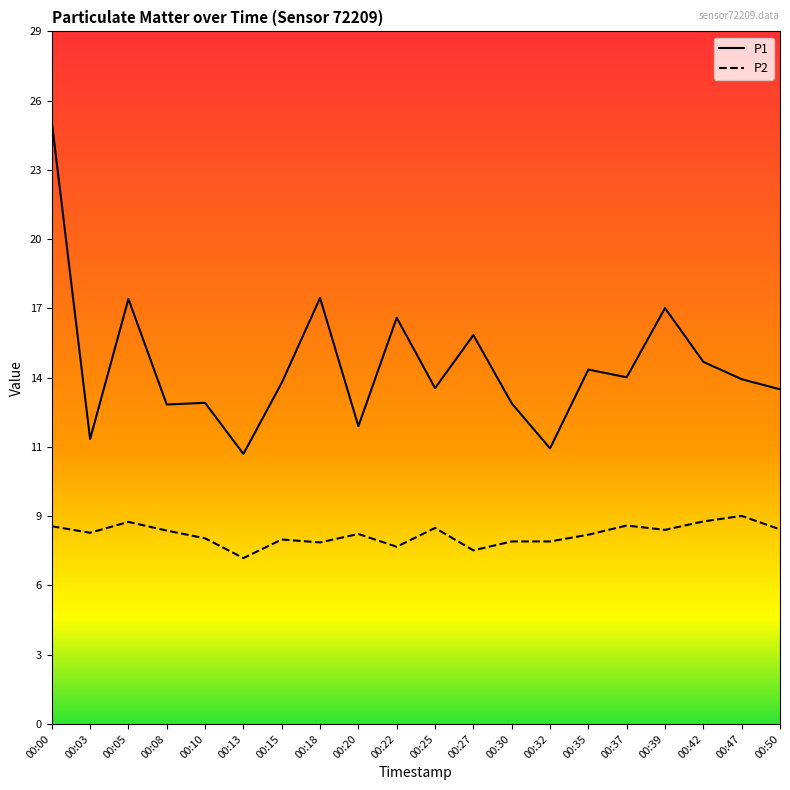

What are all the series names shown in the legend?

P1, P2